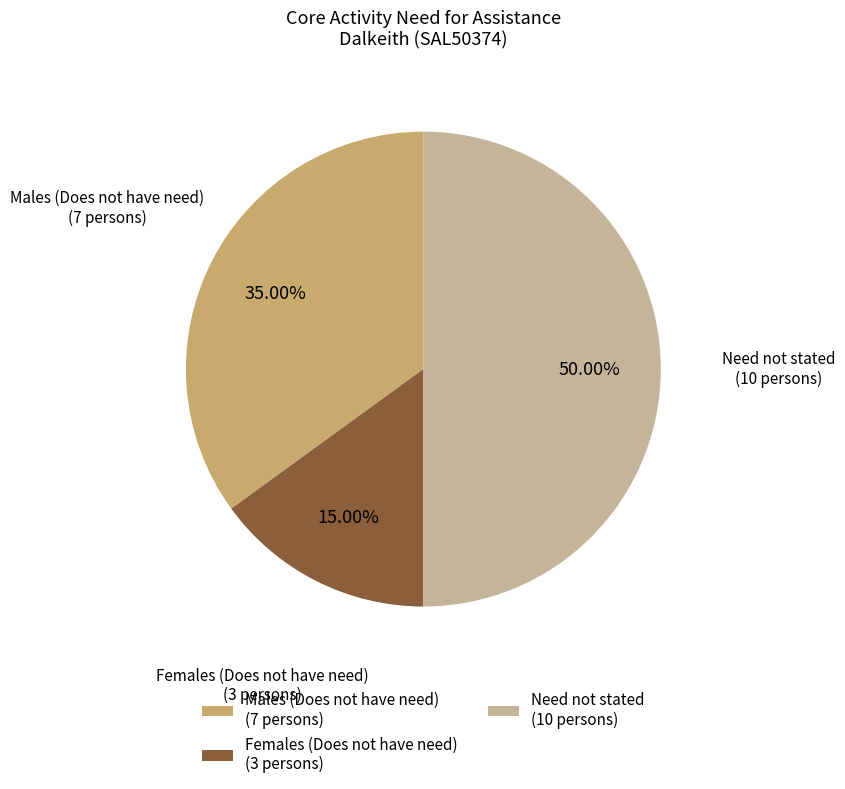

Is Females (Does not have need) (3 persons) the majority of the pie?

No